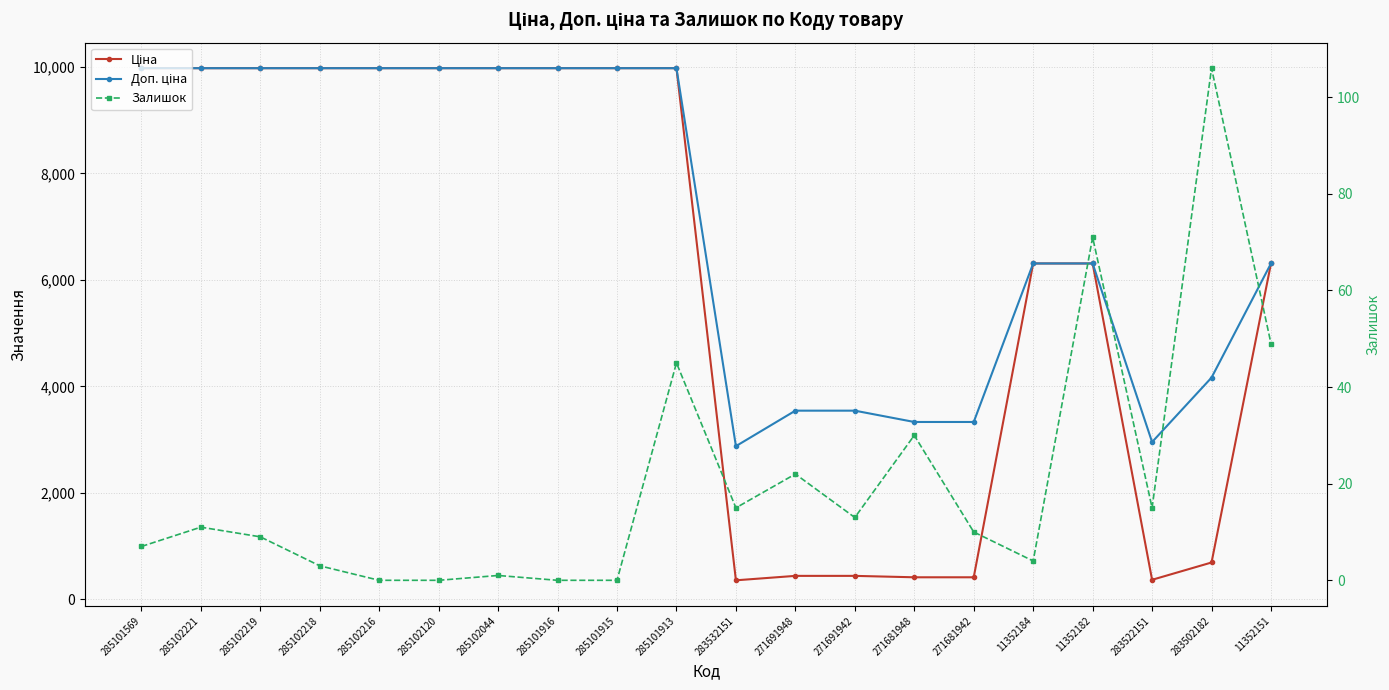

List the series in order of their peak value, highest first.

Ціна, Доп. ціна, Залишок